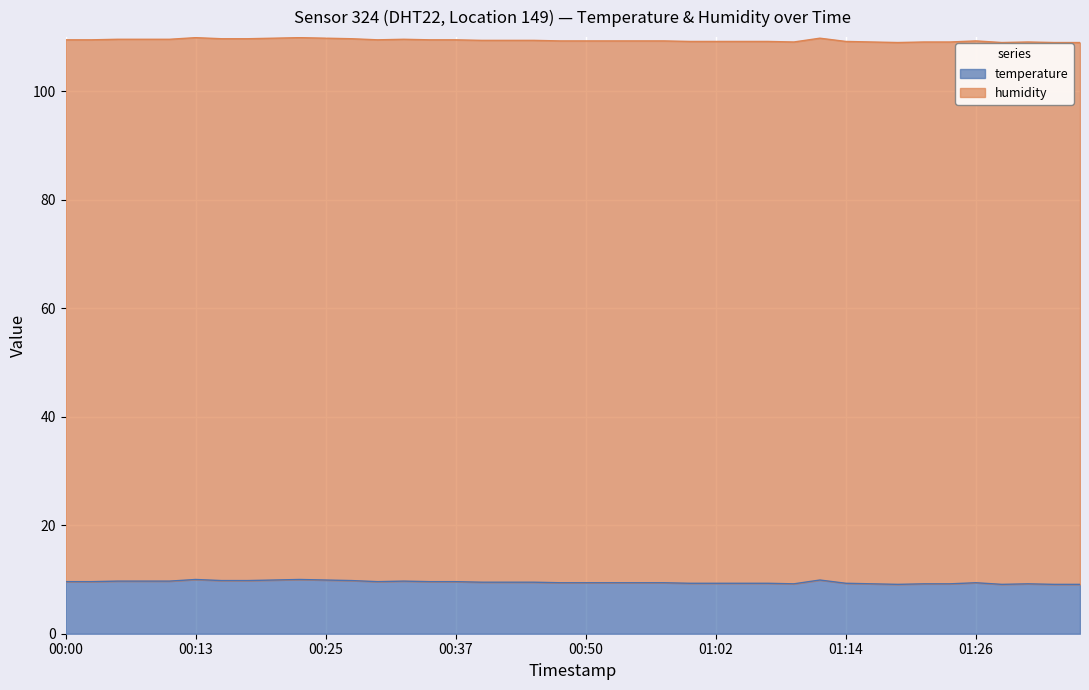

Reading right to left, extract all data points from this chart.

9.1	9.1	9.2	9.1	9.4	9.2	9.2	9.1	9.2	9.3	9.9	9.2	9.3	9.3	9.3	9.3	9.4	9.4	9.4	9.4	9.4	9.5	9.5	9.5	9.6	9.6	9.7	9.6	9.8	9.9	10.0	9.9	9.8	9.8	10.0	9.7	9.7	9.7	9.6	9.6